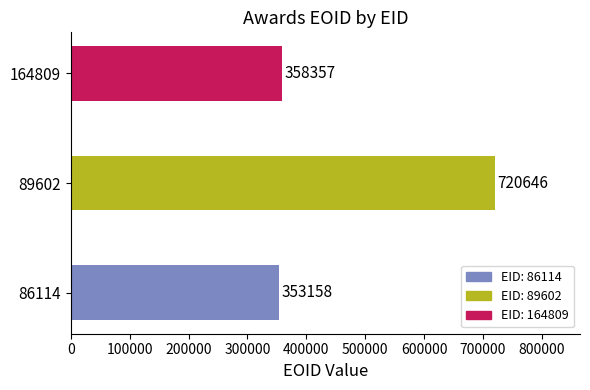

Reading top to bottom, list all the values displayed in this chart.

358357	720646	353158